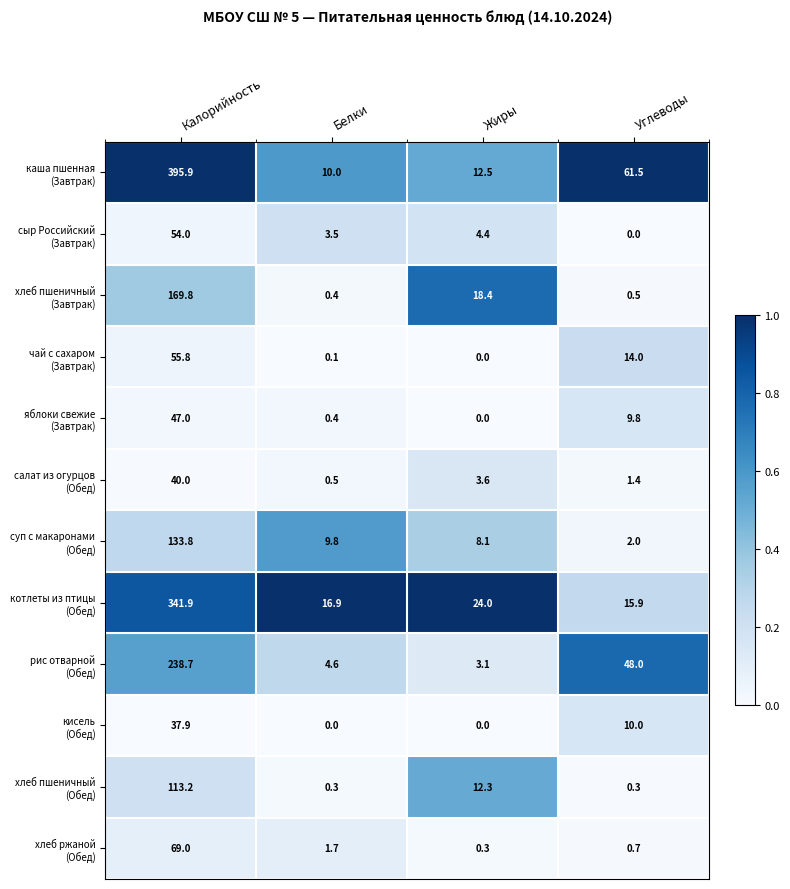

How many data points does each series have?

4